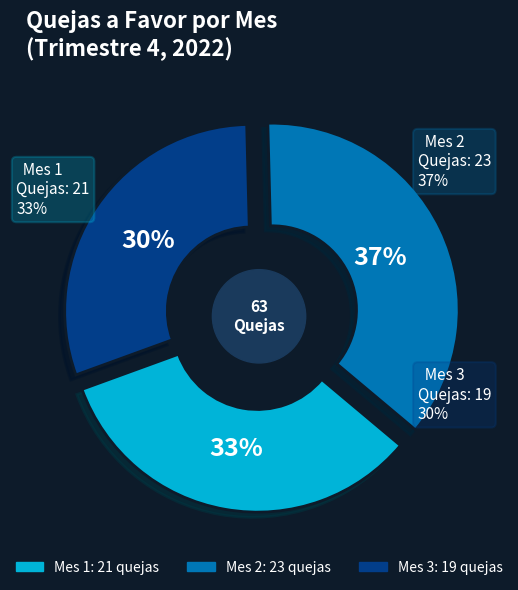

To the nearest percent, what is the difference between the largest and smallest slice percentages?

6%